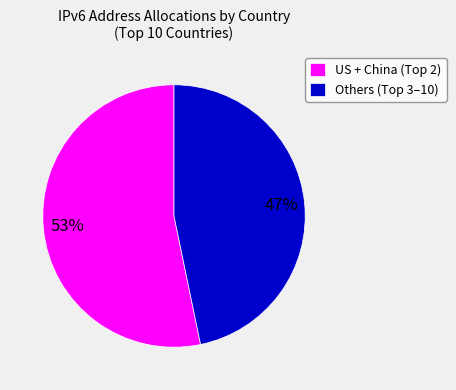

To the nearest percent, what is the difference between the largest and smallest slice percentages?

6%